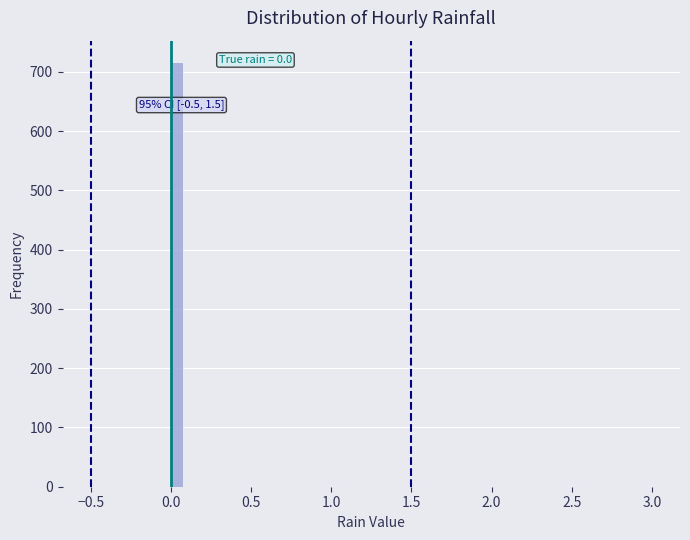

Read against the x-axis, roughly where is the centre of the tallest bar?

0.05